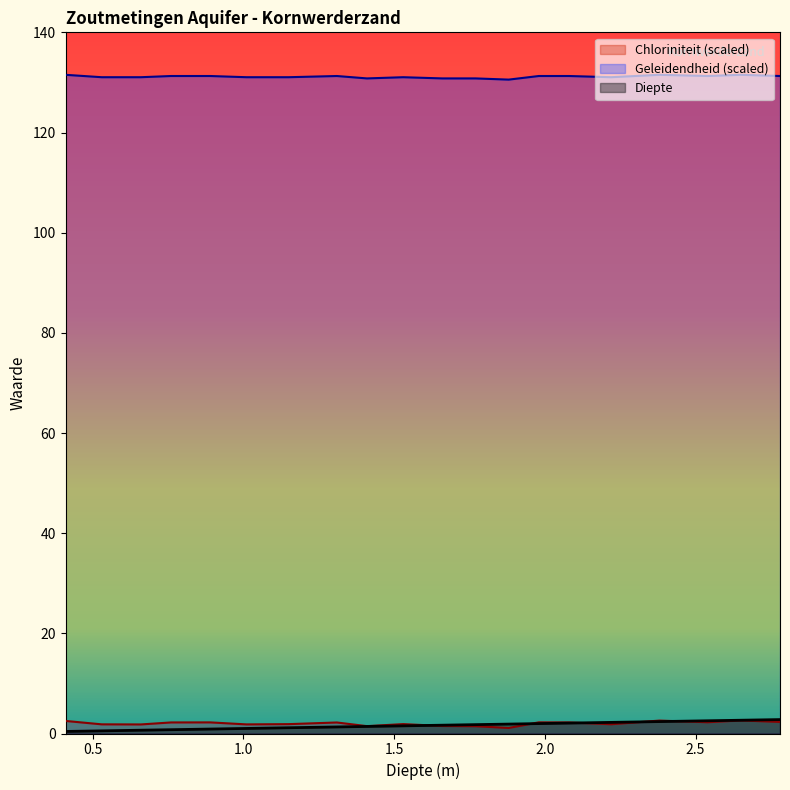

Which label corresponds to the smallest value in the chart?

0.41